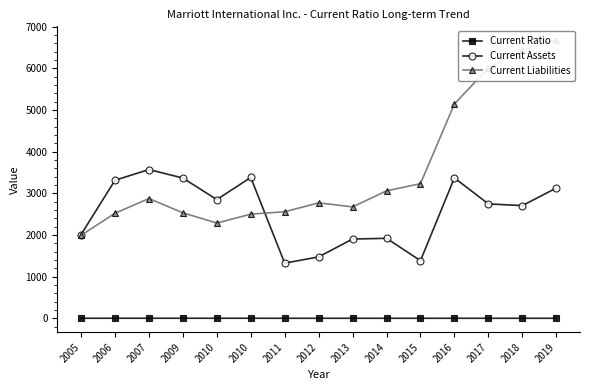

What is the sum of the Current Ratio values at 2019 and 2010?

1.7